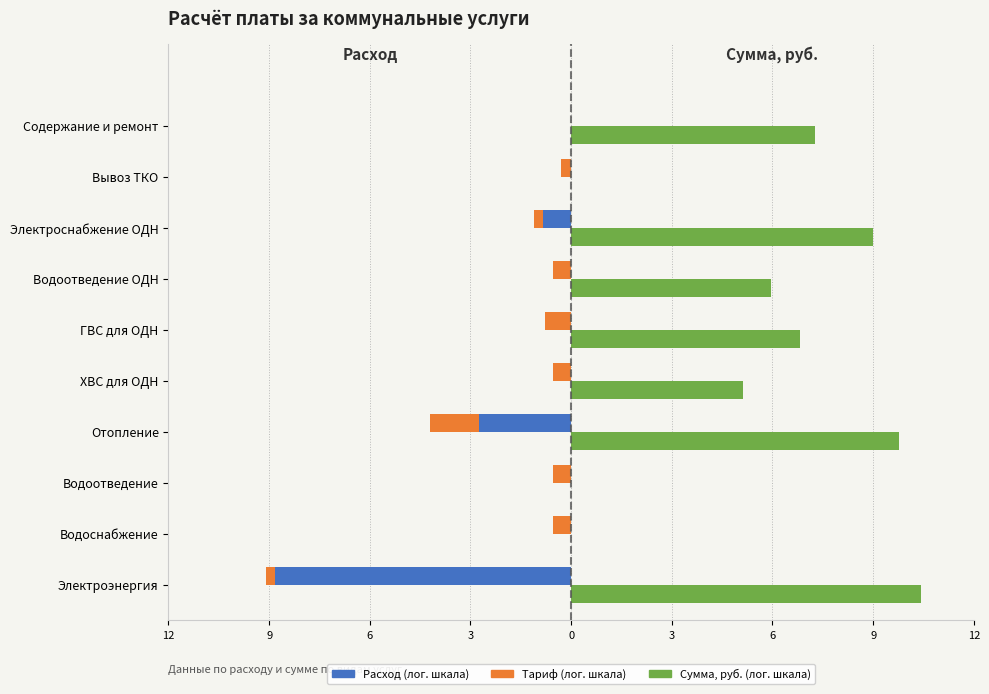

Between Отопление and ГВС для ОДН, which series saw the biggest shift?

Сумма (log)